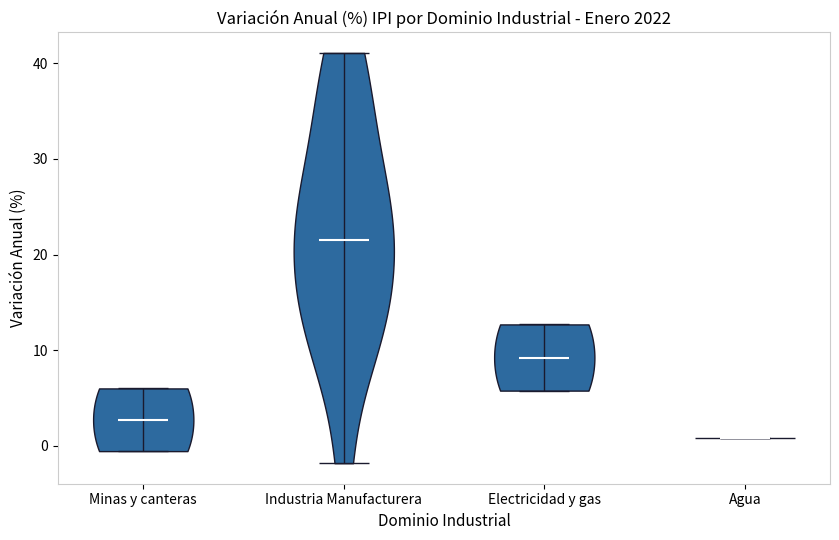

Reading left to right, read every violin against the y-axis: where its median line is, and the lowest and highest points it reaches. The values are not printed on the chart, so give them approximately, as read against the axis.

Minas y canteras: median line 3, lowest point -1, highest point 6
Industria Manufacturera: median line 21, lowest point -2, highest point 41
Electricidad y gas: median line 9, lowest point 6, highest point 13
Agua: median line 1, lowest point 1, highest point 1